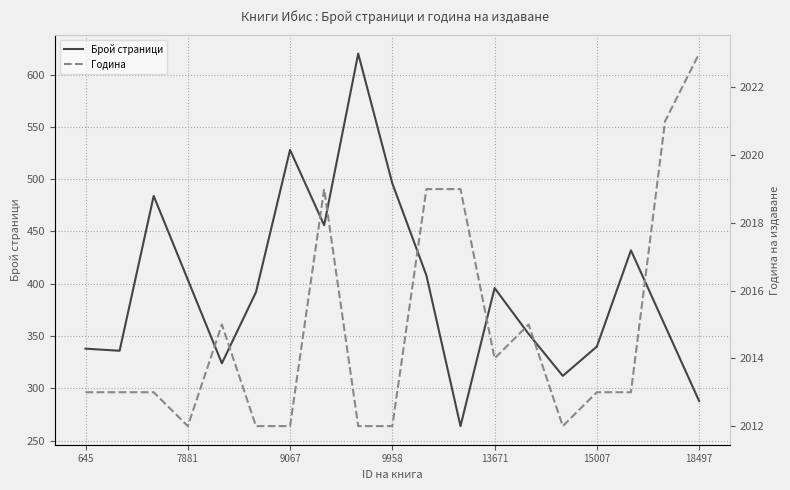

What is the lowest value of the Година series?

2012